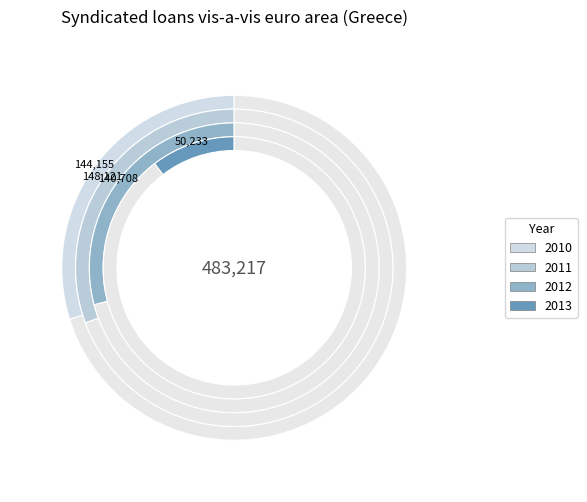

Is the sum of 11 and 2011 greater than half?

No